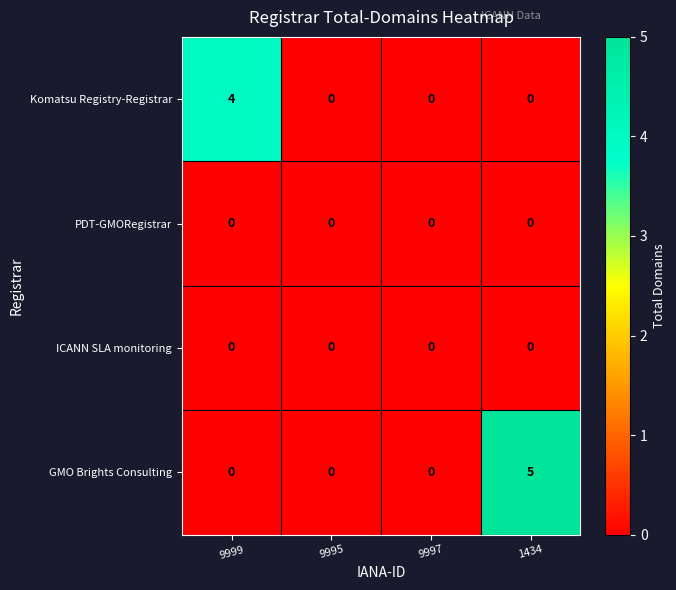

Which category has the highest value across all series?

1434